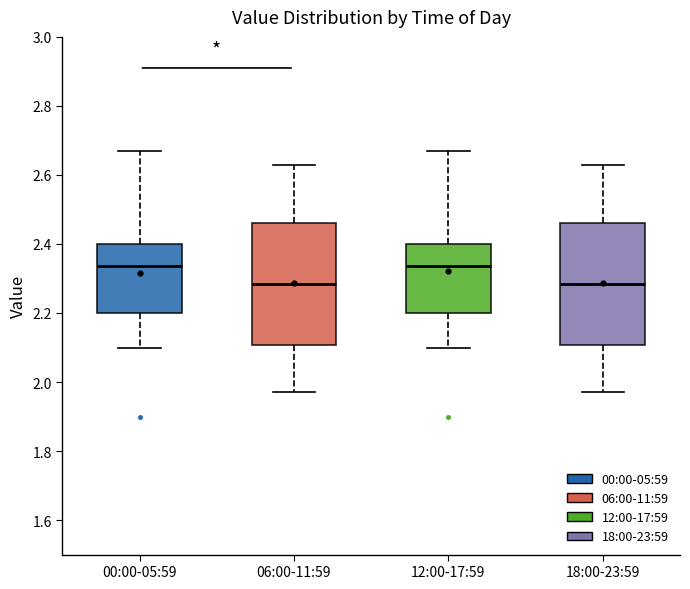

Where does the upper whisker of the box for 12:00-17:59 end on the y-axis? The values are not printed on the chart, so give them approximately, as read against the axis.

2.68